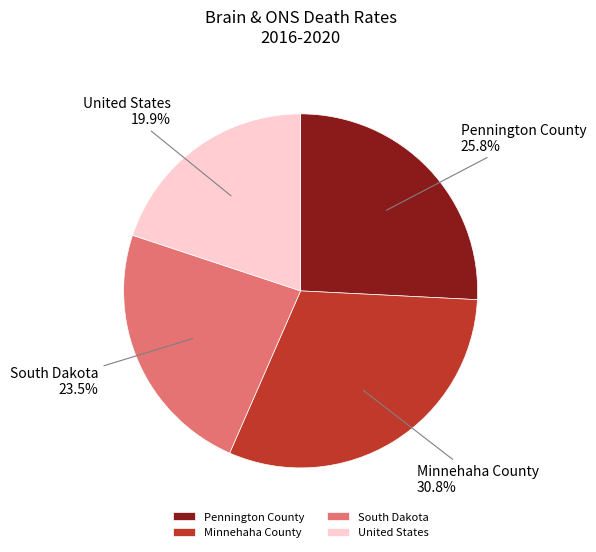

How much of the chart is everything except South Dakota?

76.5%